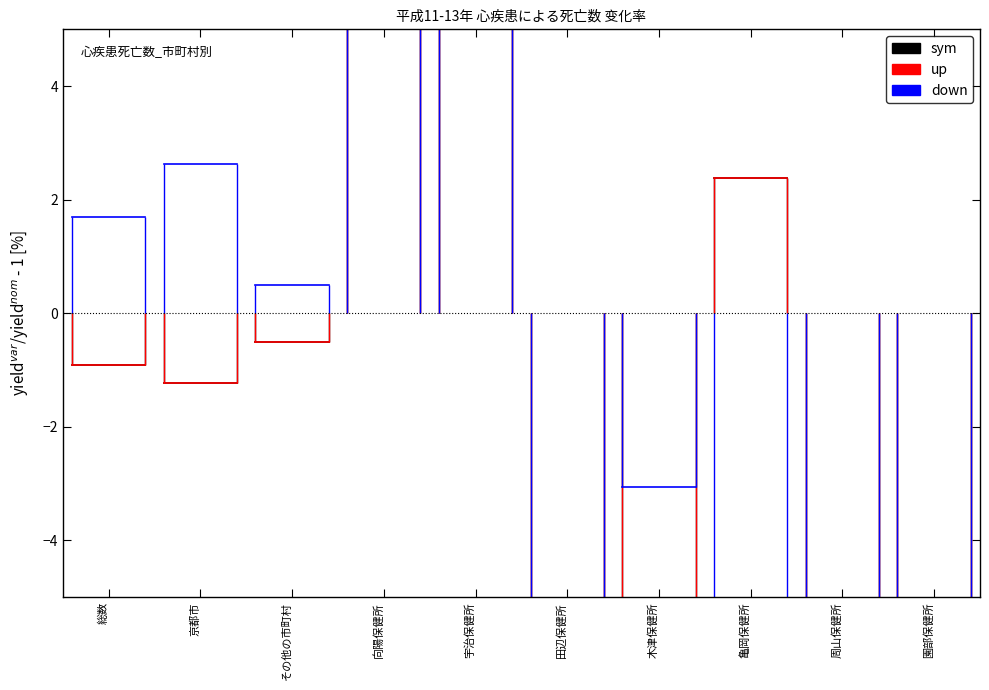

Which has a higher value, 京都市 or 総数?

京都市